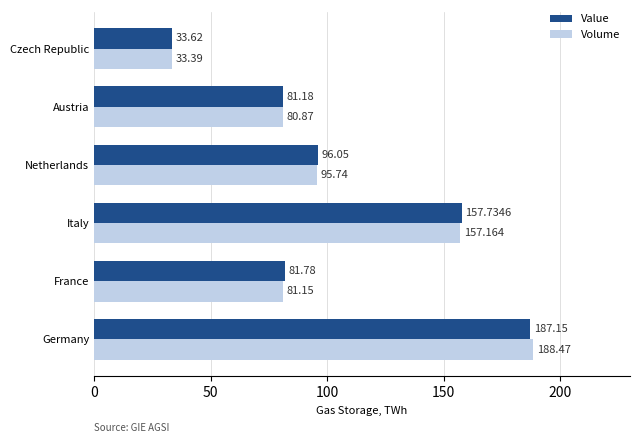

Which category has the highest value in the Value series?

Germany